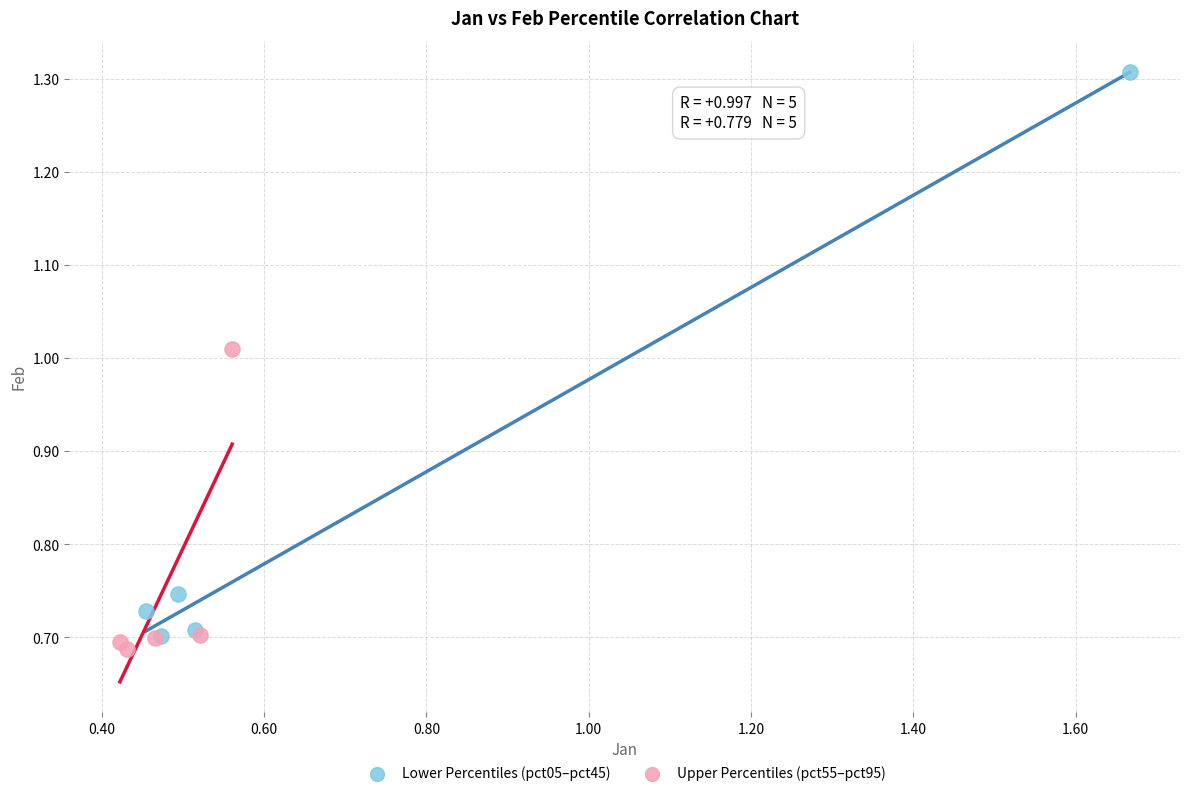

What are all the series names shown in the legend?

Lower Percentiles (pct05–pct45), Upper Percentiles (pct55–pct95)